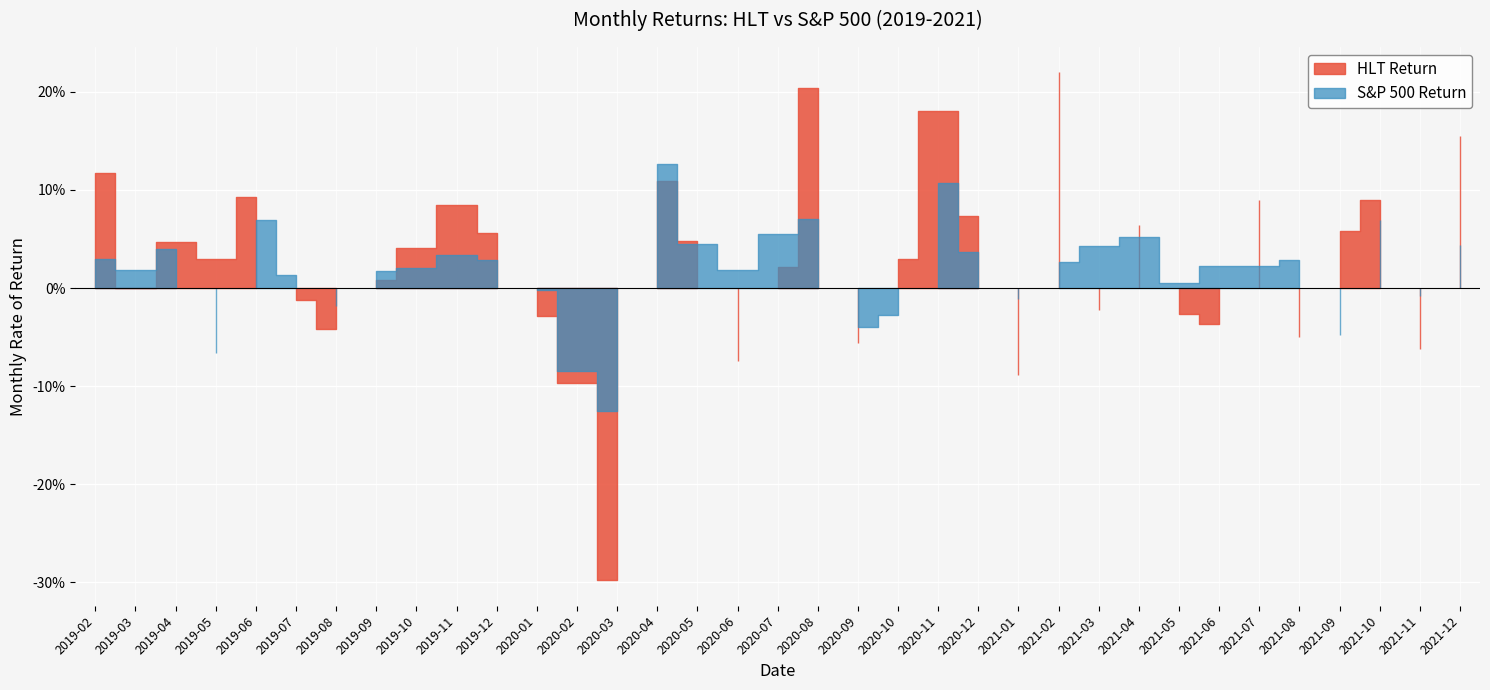

How many intersections are there between S&P 500 Return and HLT Return?

20